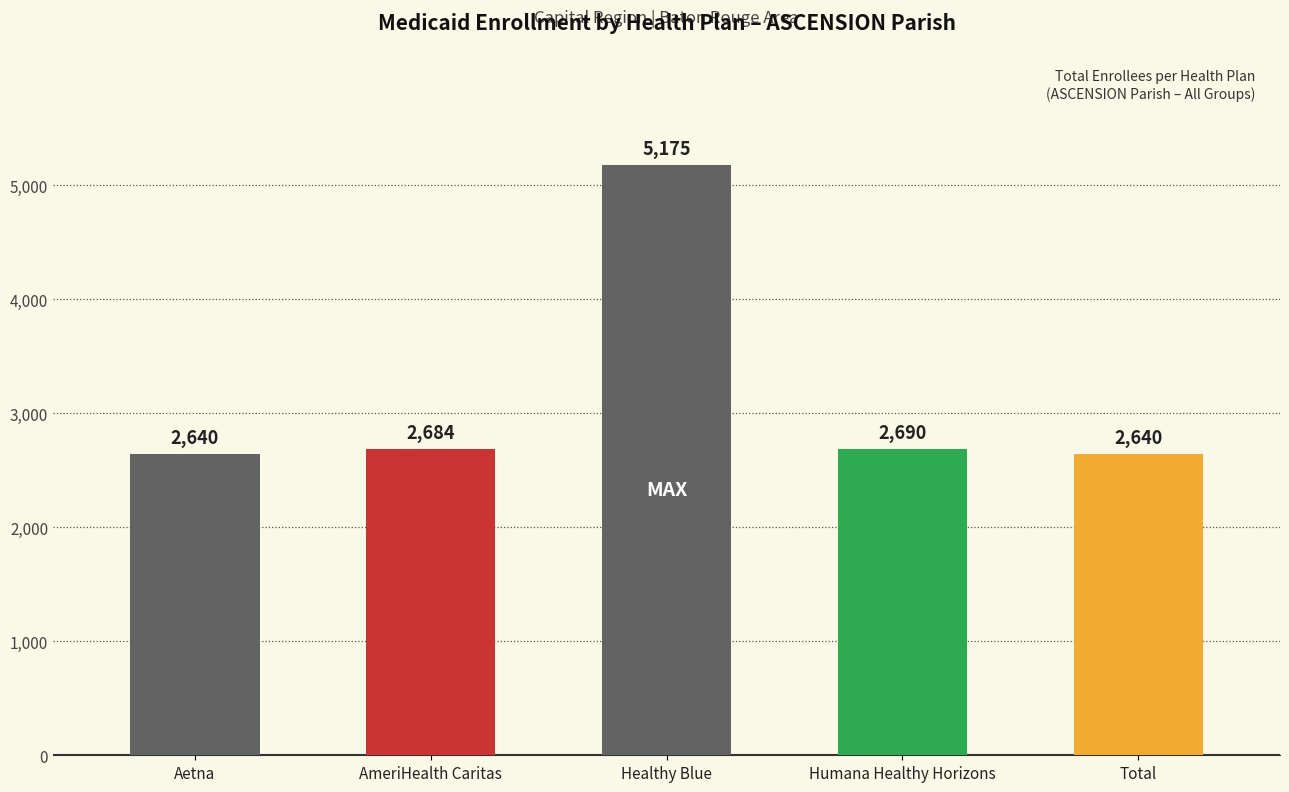

What is the sum of the values at Aetna and Healthy Blue?

7815